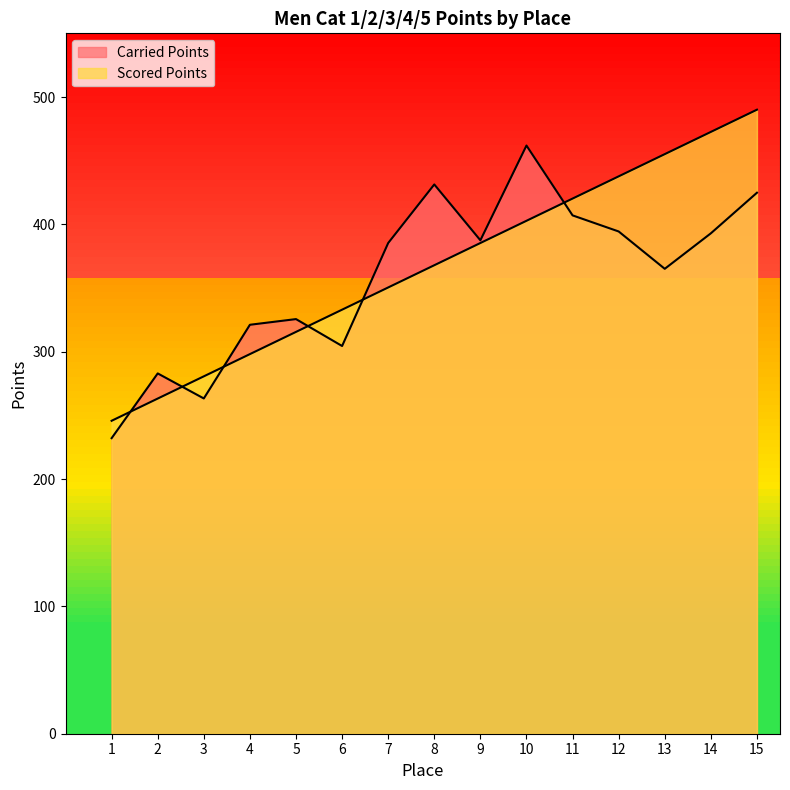

How many values in the Carried Points series are below 385?

7